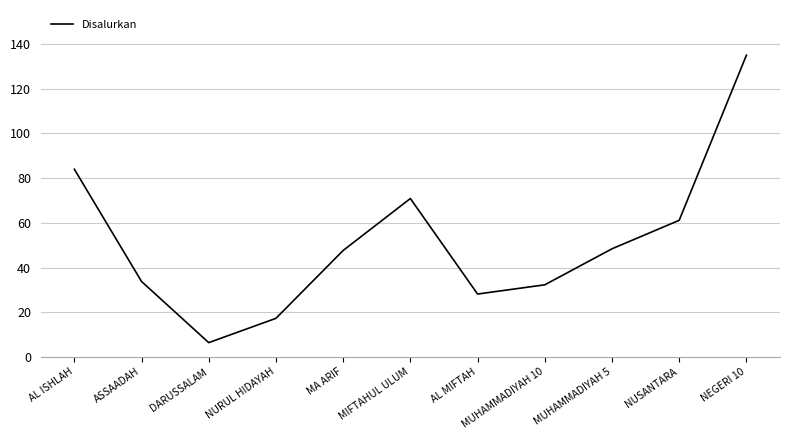

What is the difference between the maximum and minimum values?

128.6